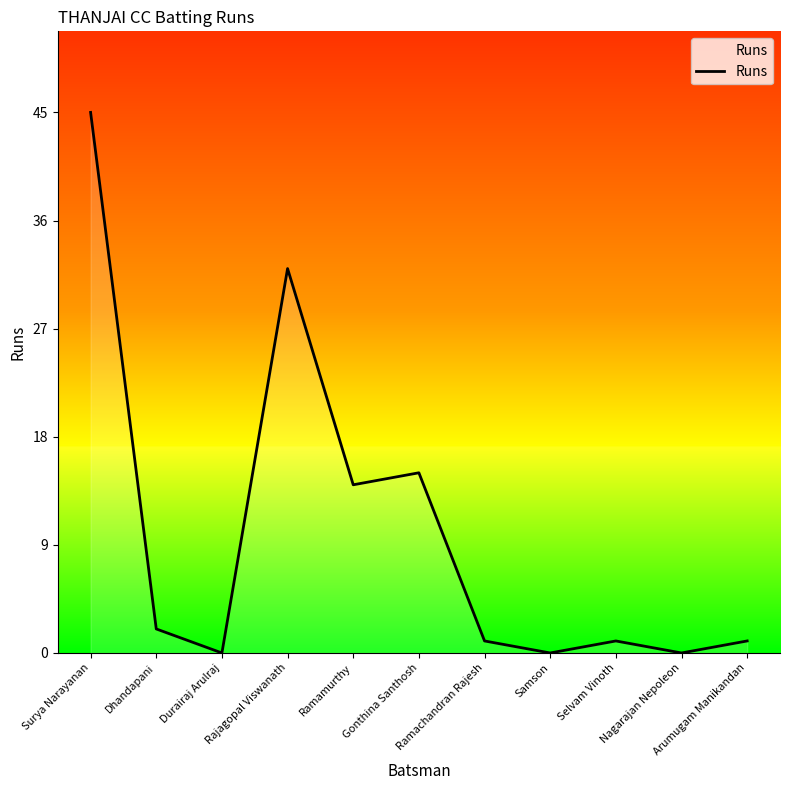

At which category does the chart reach its peak across all series?

Surya Narayanan